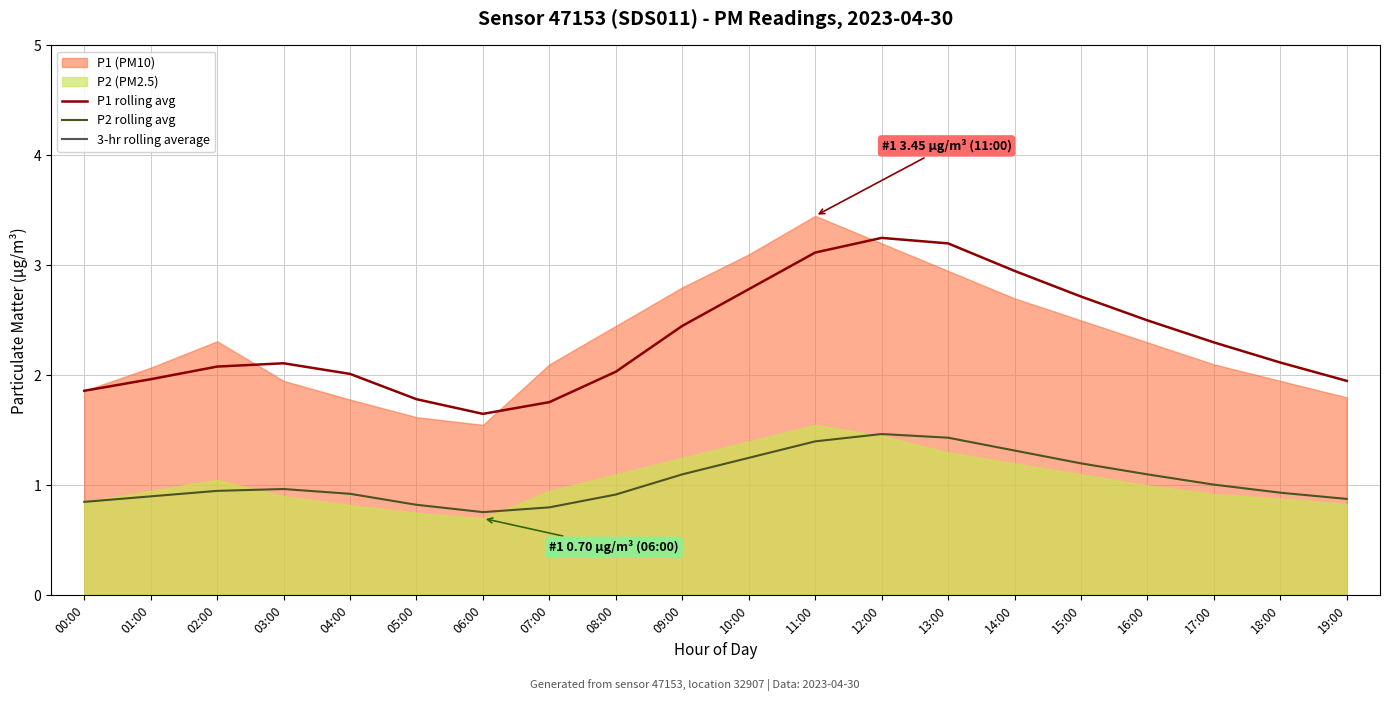

Which has a higher value, 17:00 or 07:00?

17:00